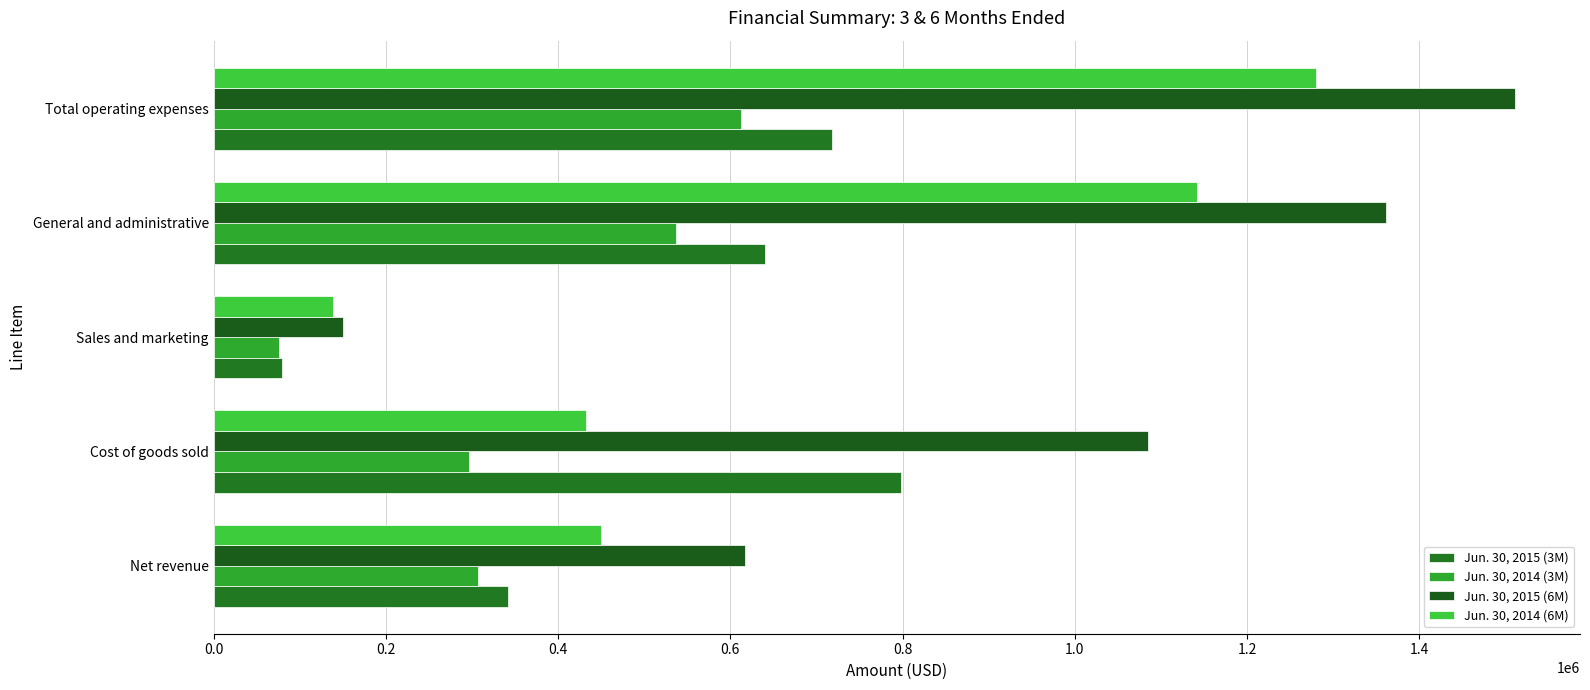

What is the value of the Jun. 30, 2014 (3M) bar at the 2nd from the left?

296640